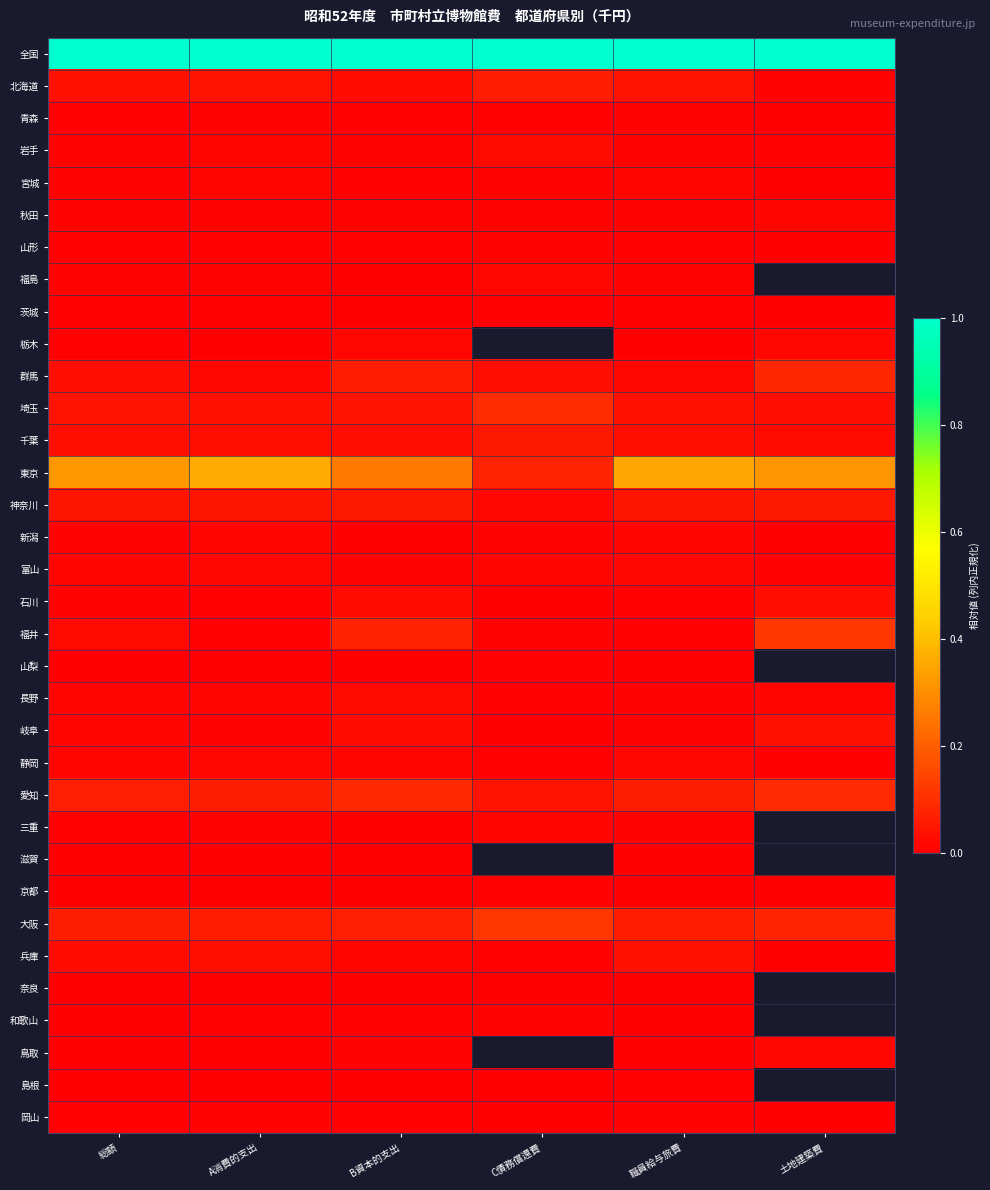

Is the value of 石川 at 職員給与旅費 greater than the value of 京都 at B資本的支出?

Yes